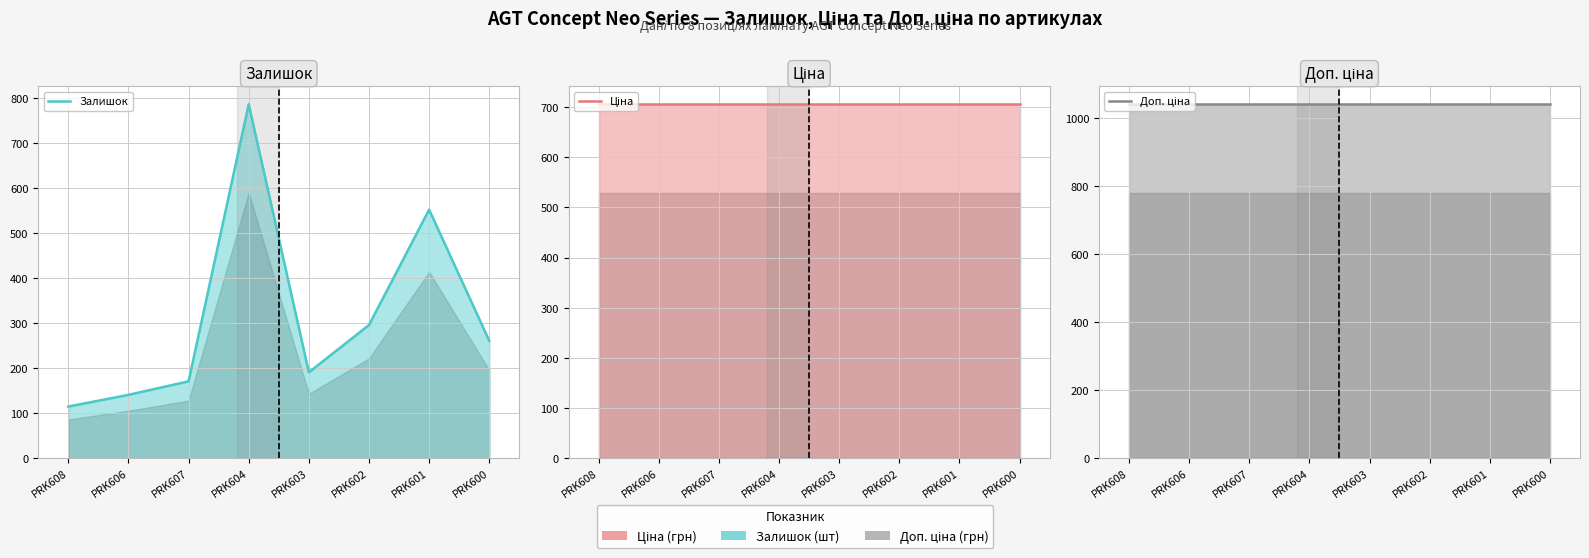

List the series in order of their peak value, highest first.

Доп. ціна, Залишок, Ціна